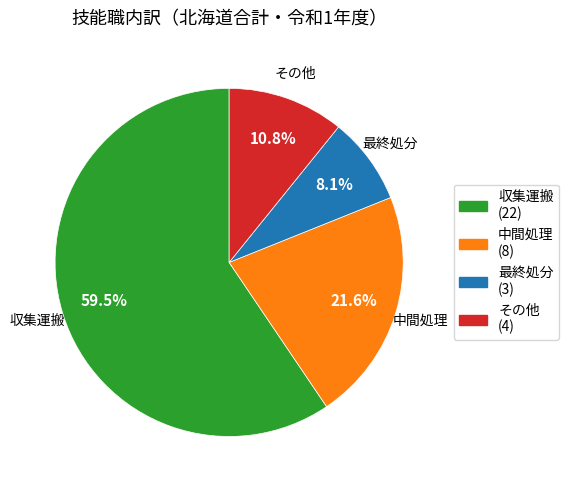

Between その他 and 最終処分, which is larger?

その他